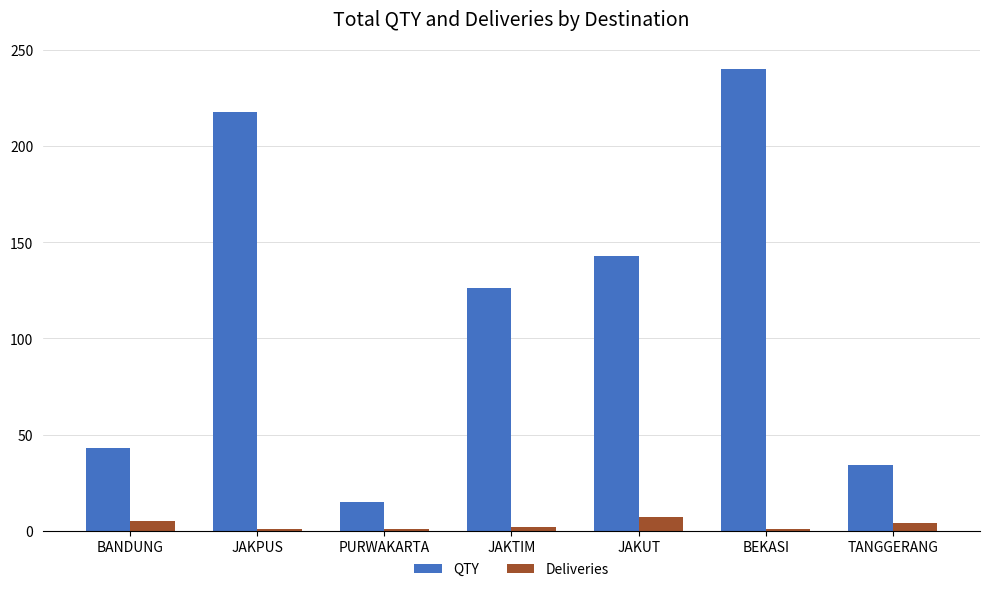

What is the spread (max minus min) of values at TANGGERANG?

30